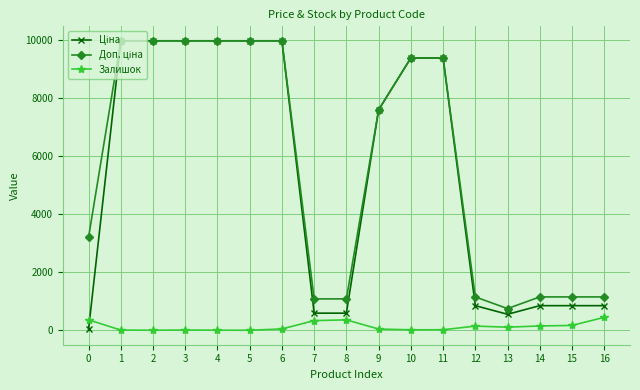

What is the total value across all series at 8?

2030.6